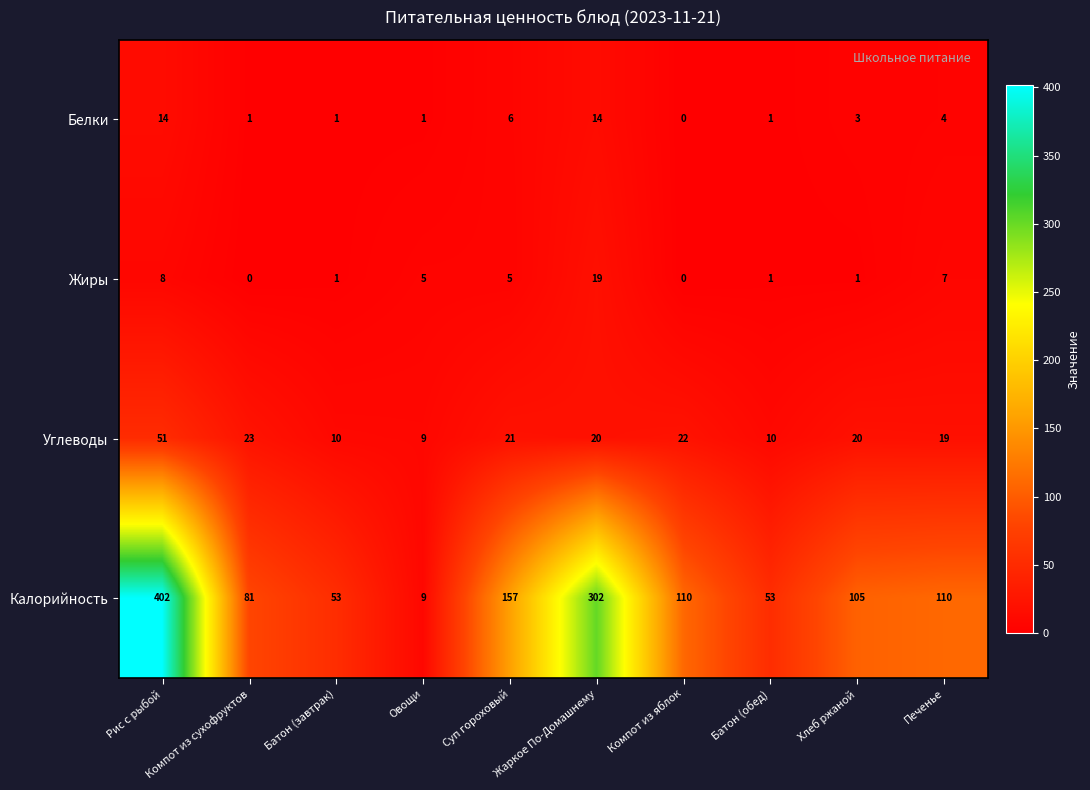

The value of Калорийность at Компот из яблок is 51. True or false?

False